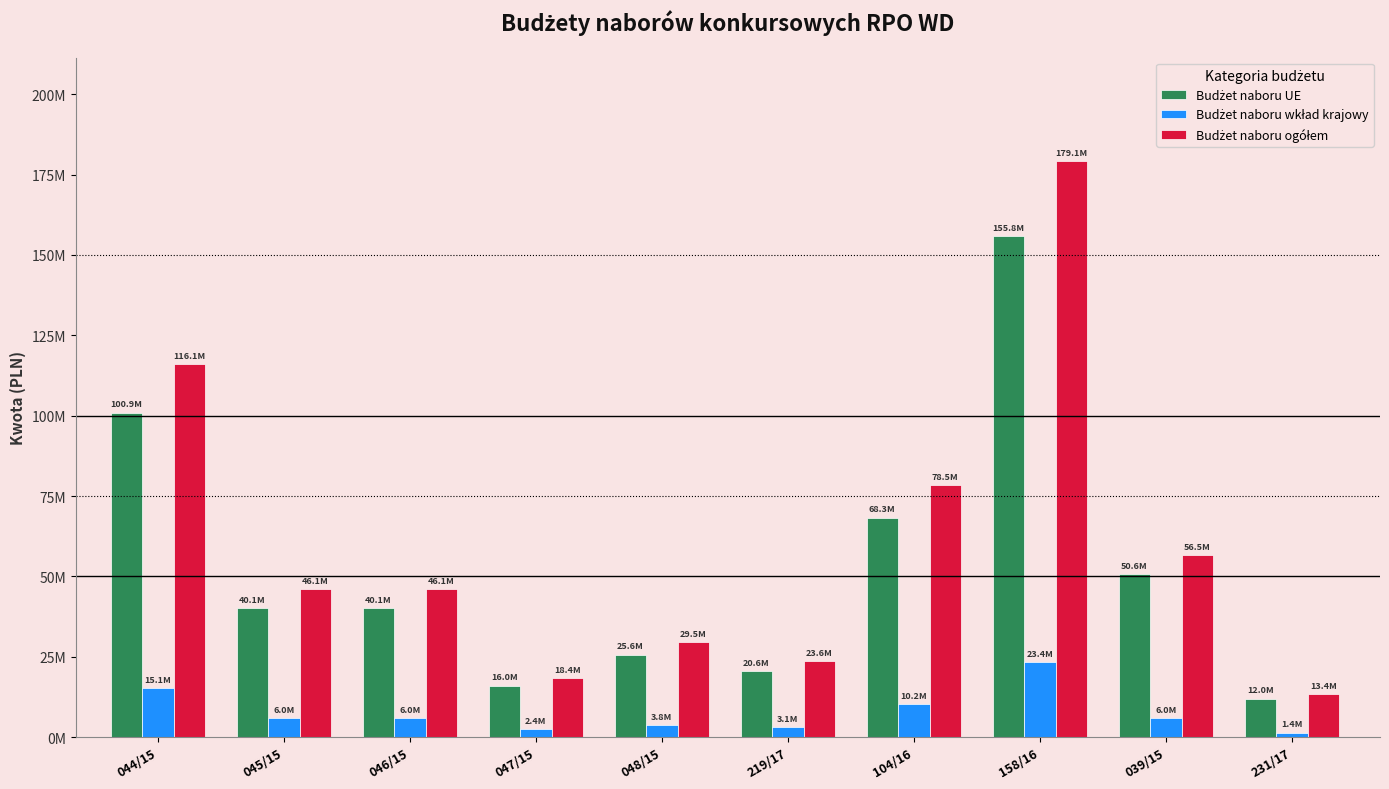

What is the minimum value shown in the chart?

1411764.8